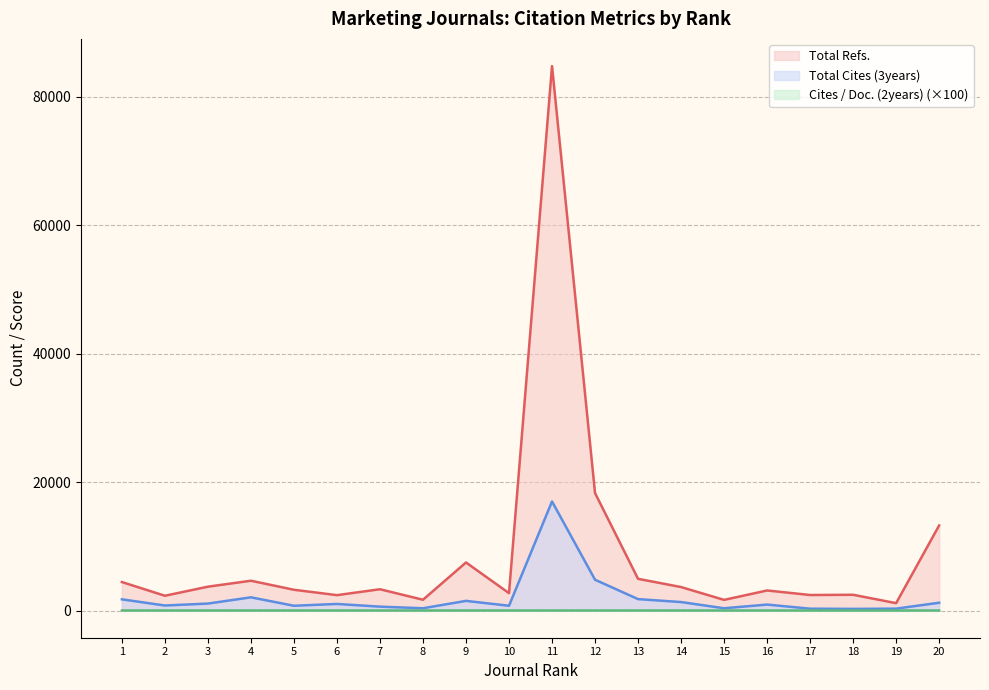

Where is the first local minimum for Total Refs.?

2